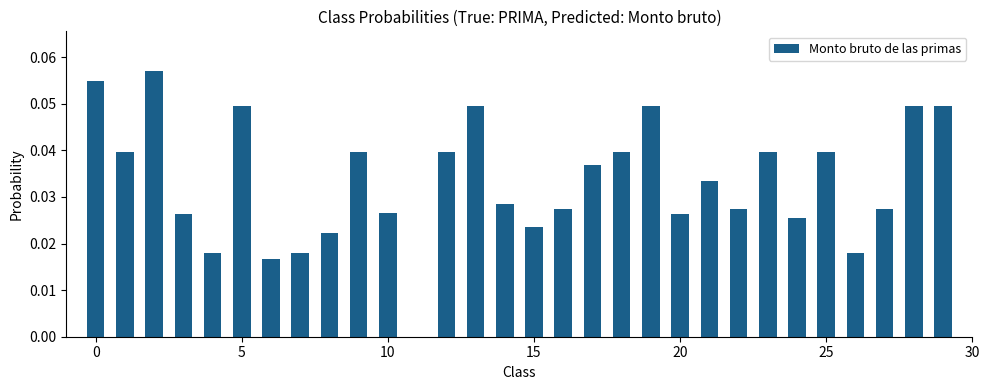

What is the sum of all values?

1.0